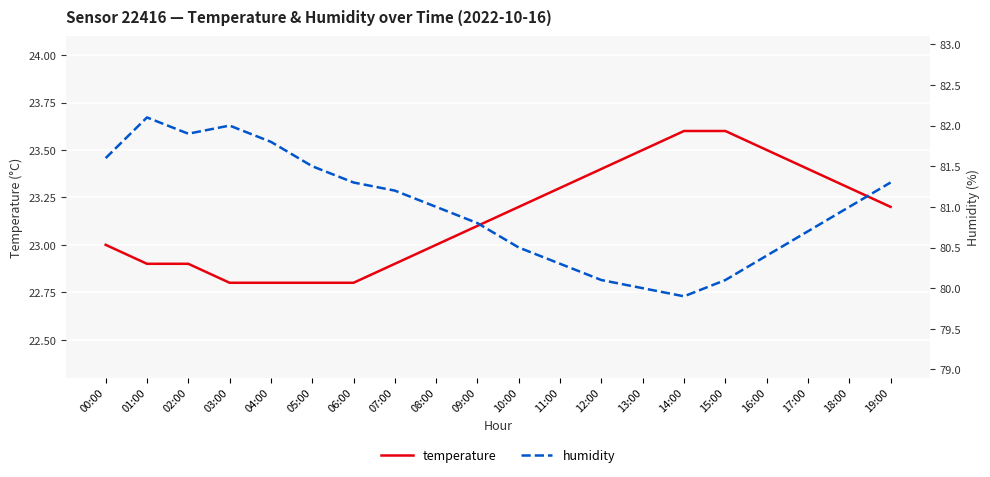

True or false: humidity and temperature cross at least once.

False